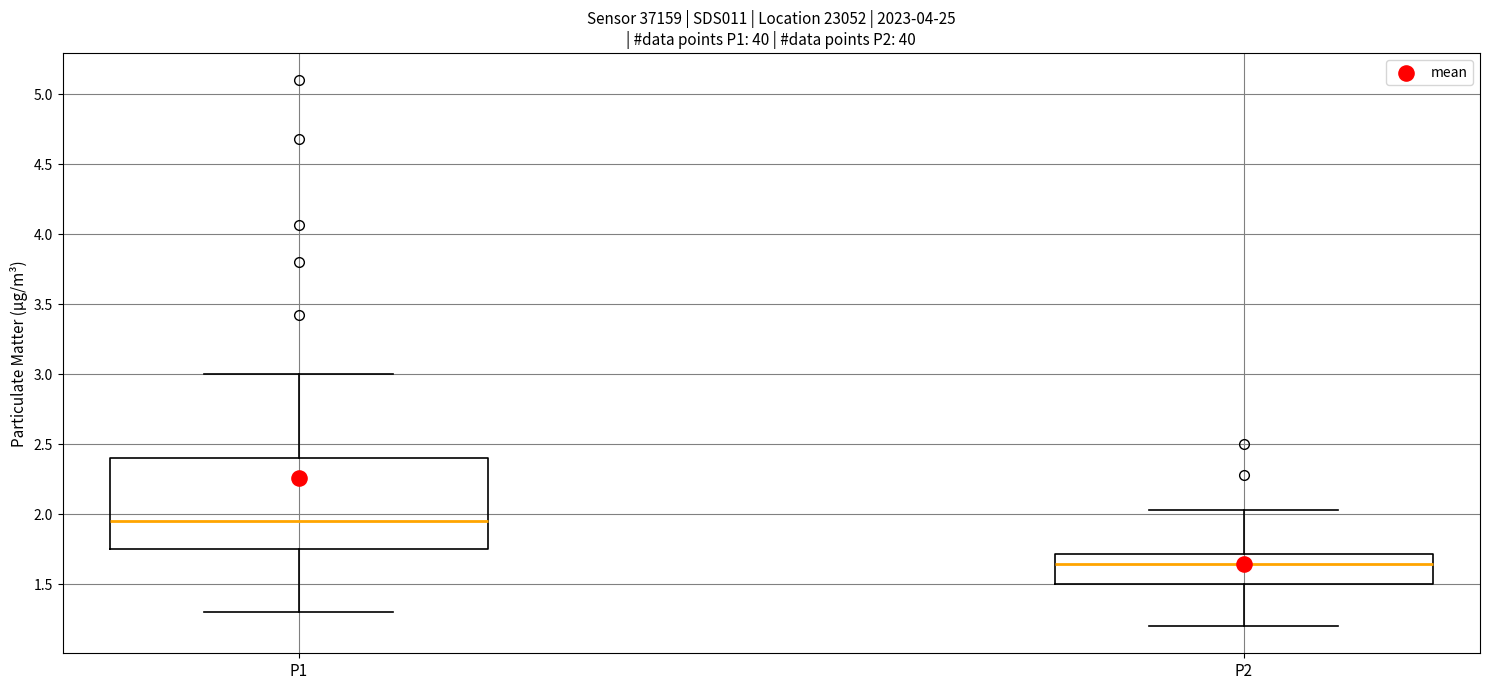

Comparing the boxes themselves (not the whiskers), which one is the tallest?

P1